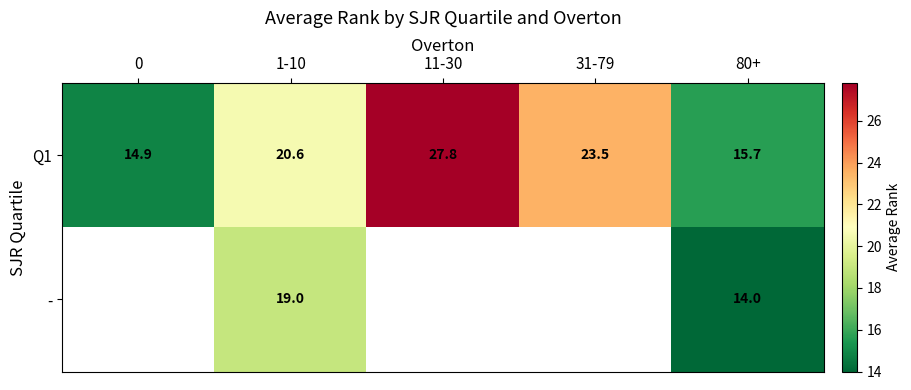

What is the minimum value for Q1?

14.9